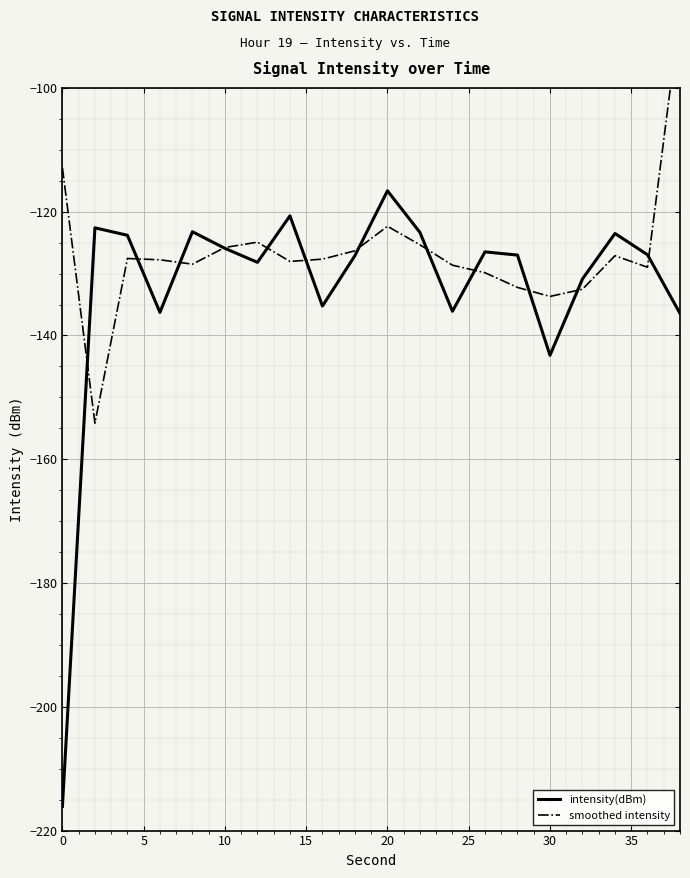

What is the minimum value for intensity(dBm)?

-216.1